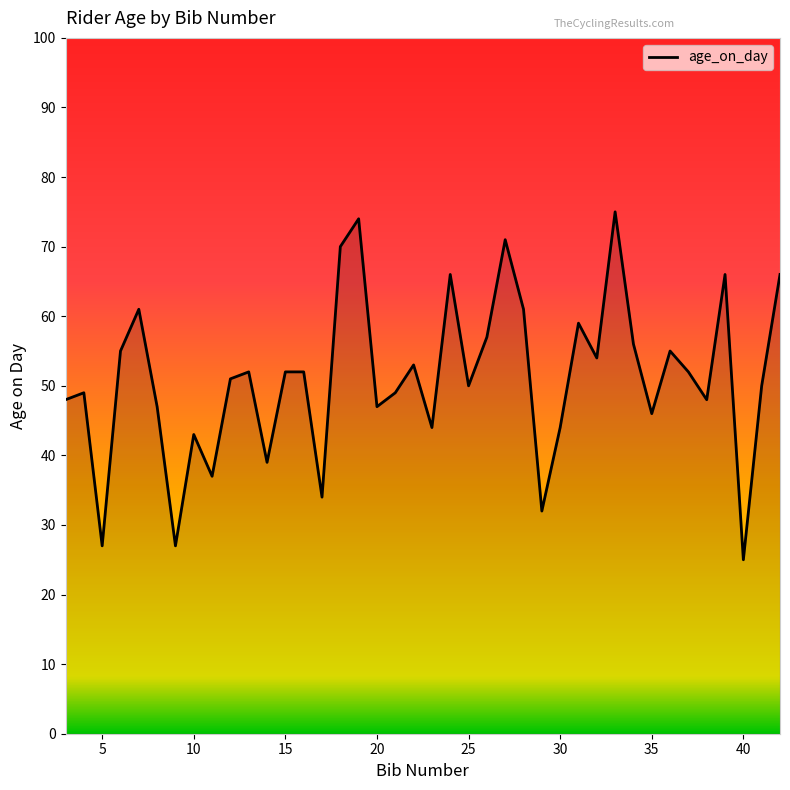

What is the maximum value shown in the chart?

75